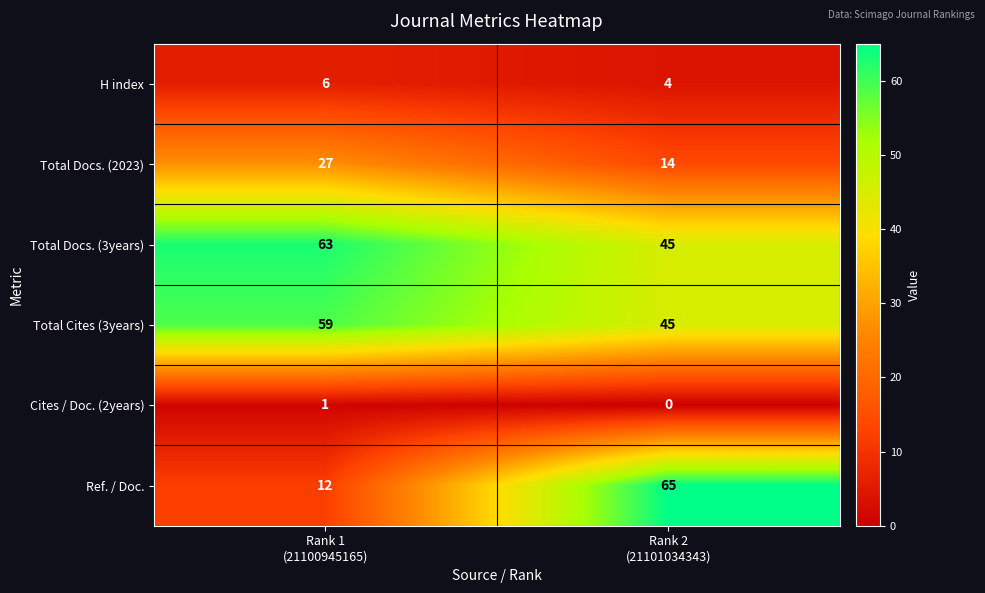

At which category does the chart reach its minimum across all series?

Rank 2
(21101034343)